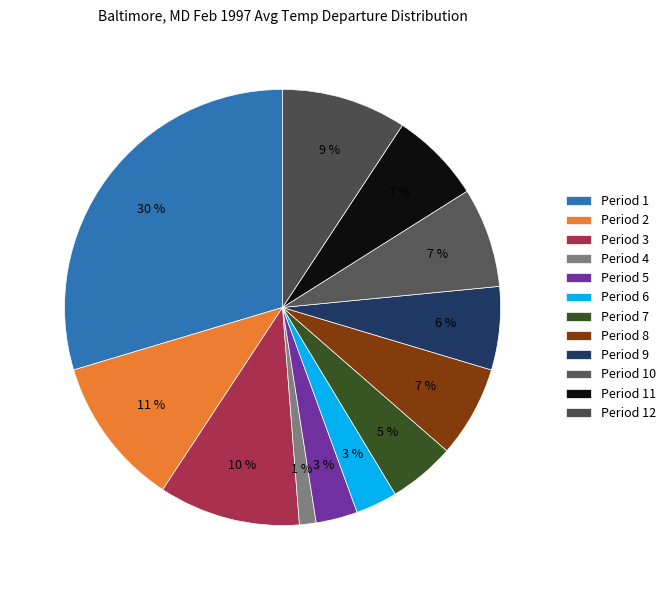

Rank the categories by value from lowest to highest.

Period 4, Period 5, Period 6, Period 7, Period 9, Period 8, Period 11, Period 10, Period 12, Period 3, Period 2, Period 1